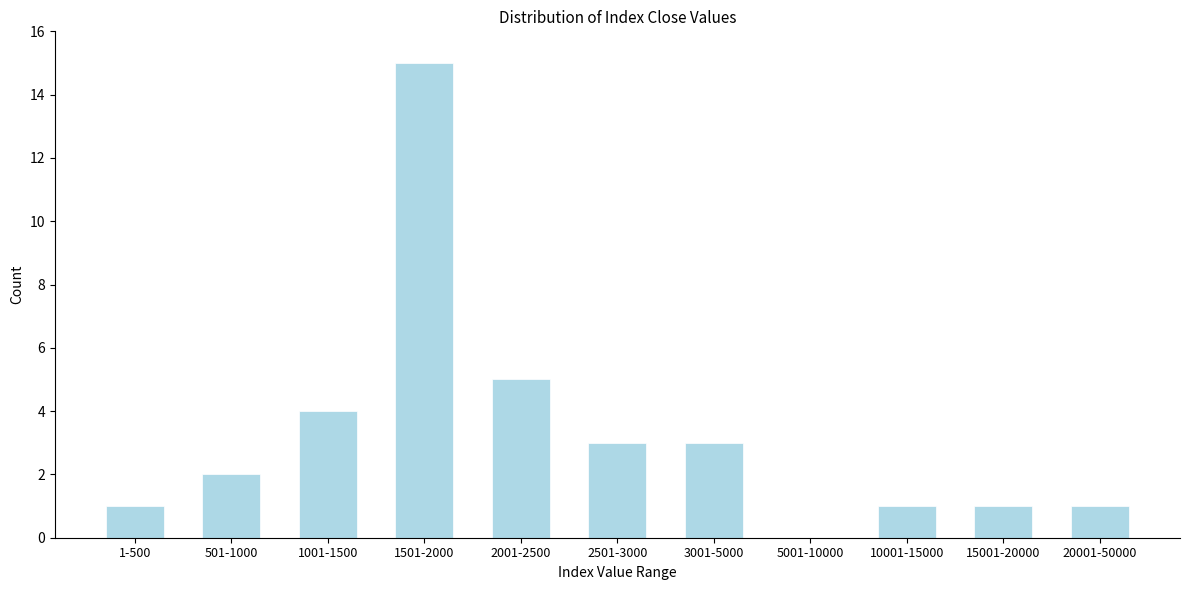

Reading left to right, what are all the values shown in this chart?

1-500=1	501-1000=2	1001-1500=4	1501-2000=15	2001-2500=5	2501-3000=3	3001-5000=3	5001-10000=0	10001-15000=1	15001-20000=1	20001-50000=1